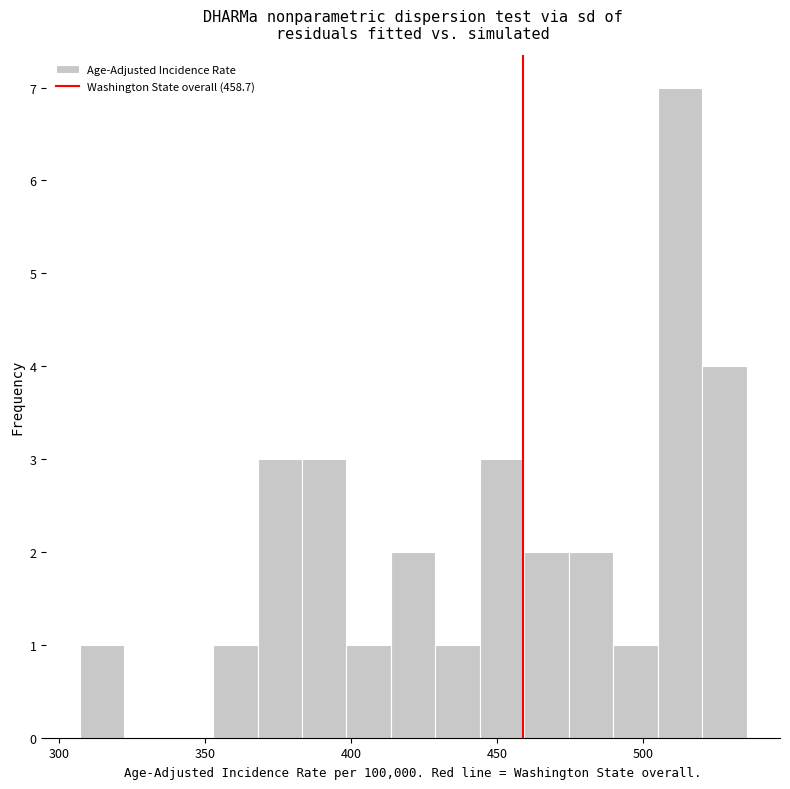

Read against the x-axis, roughly where is the centre of the tallest bar?

515